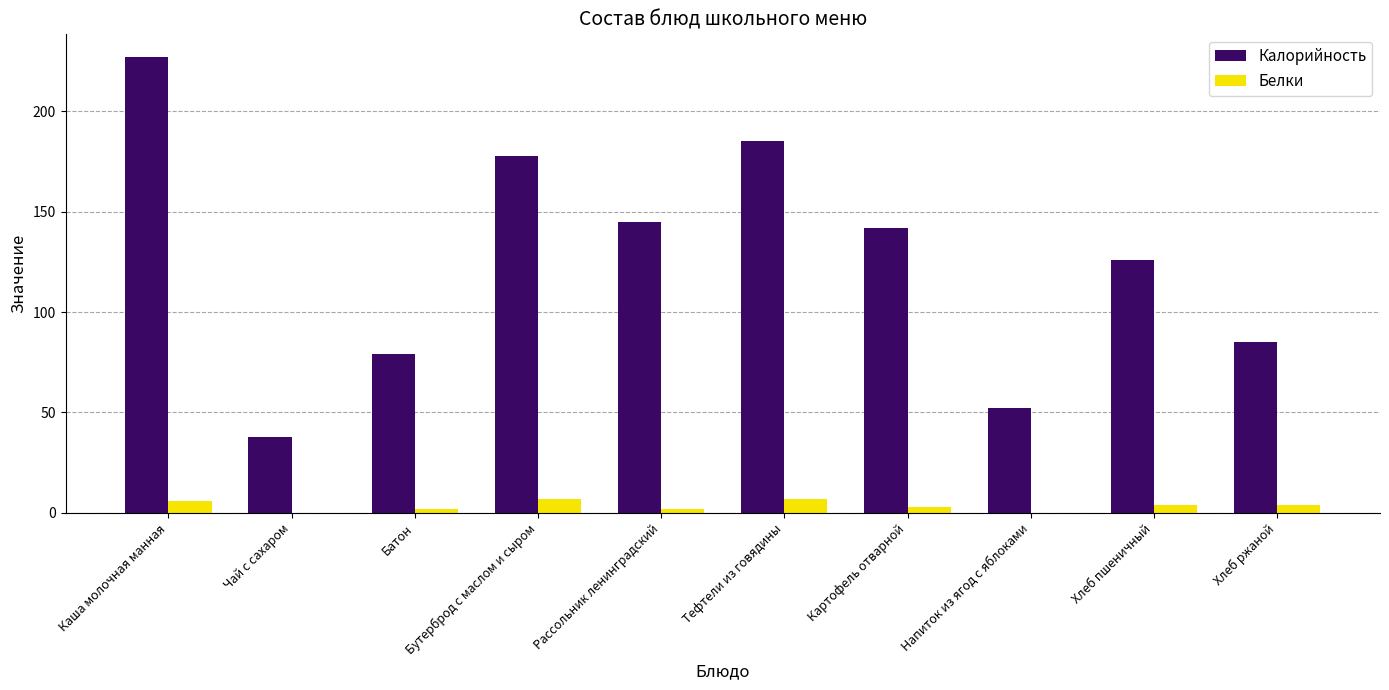

Is it true that Белки equals 0 at Чай с сахаром?

True